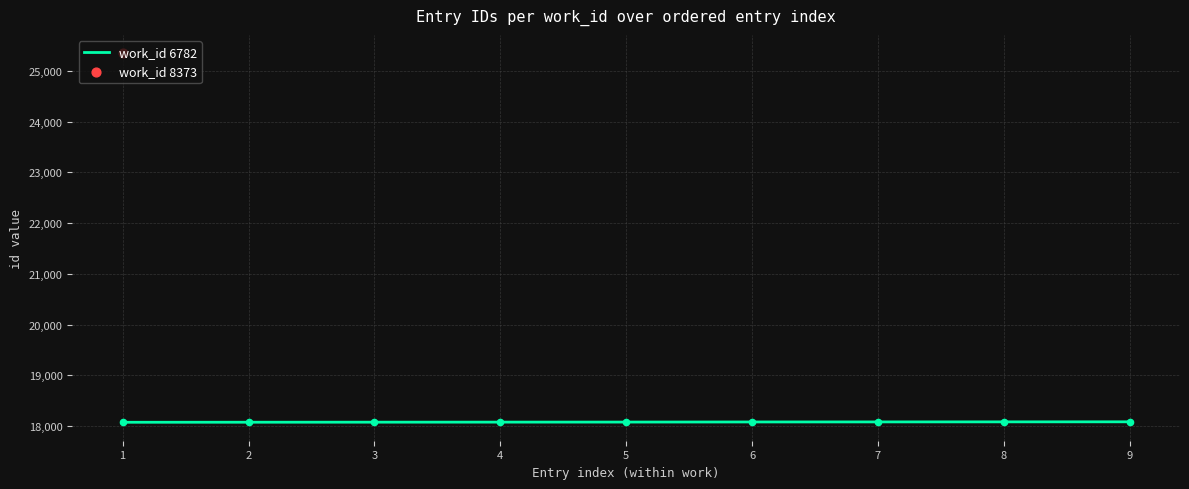

Which has a higher value, 6 or 8?

8